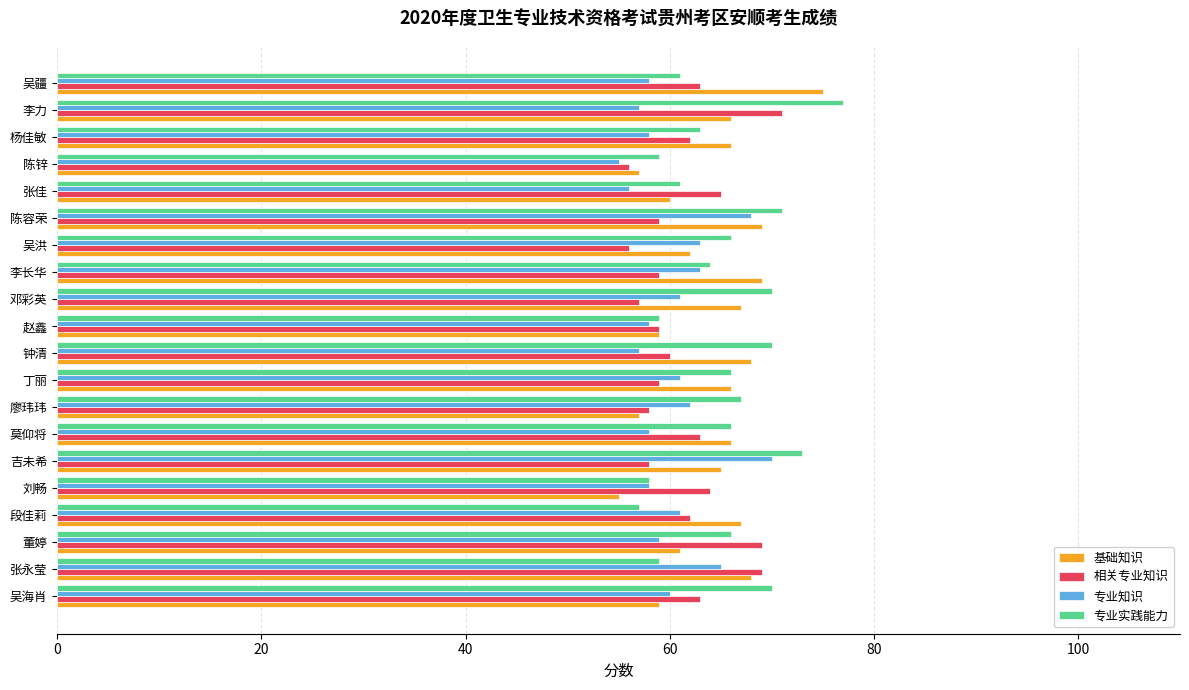

What is the spread (max minus min) of values at 李力?

20